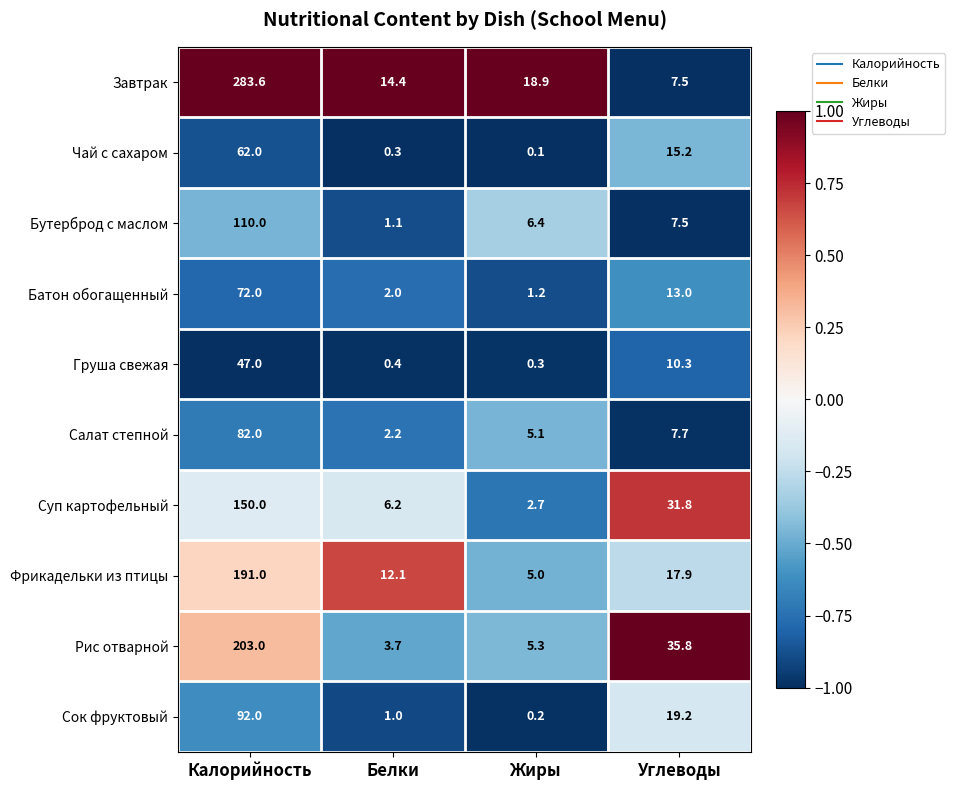

The value of Сок фруктовый at Белки is 0.6. True or false?

False